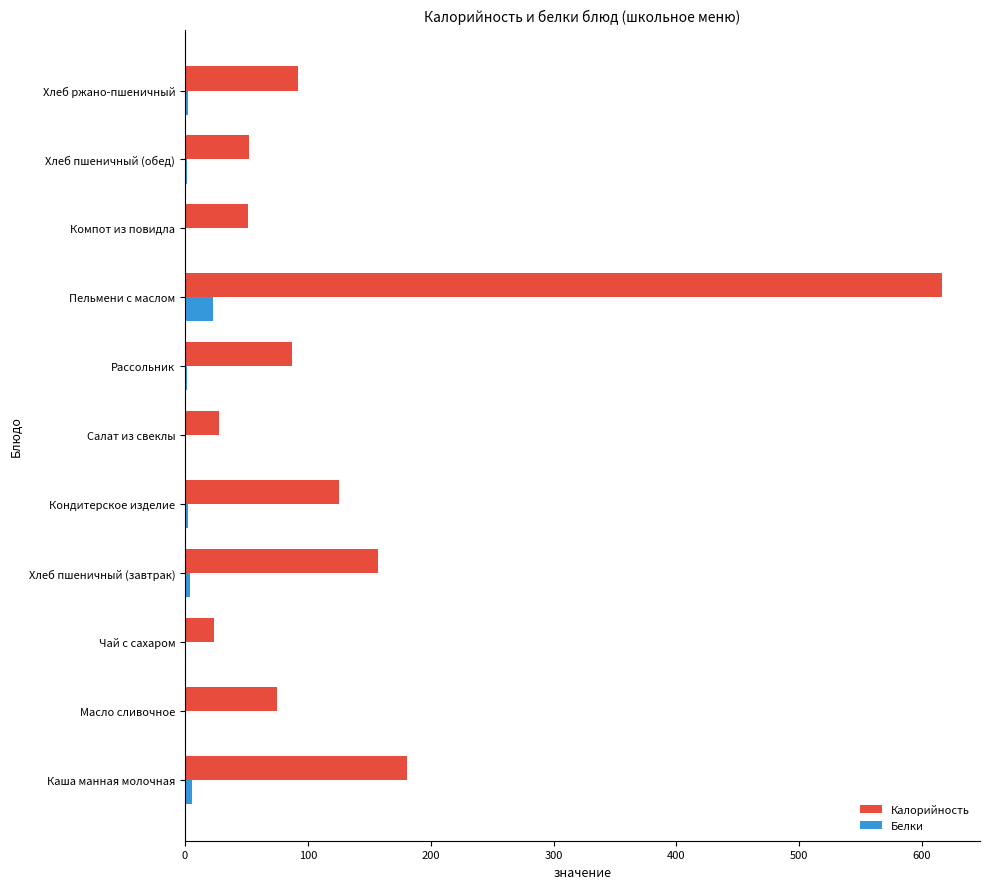

The Калорийность series shows 124.6 at Масло сливочное. True or false?

False